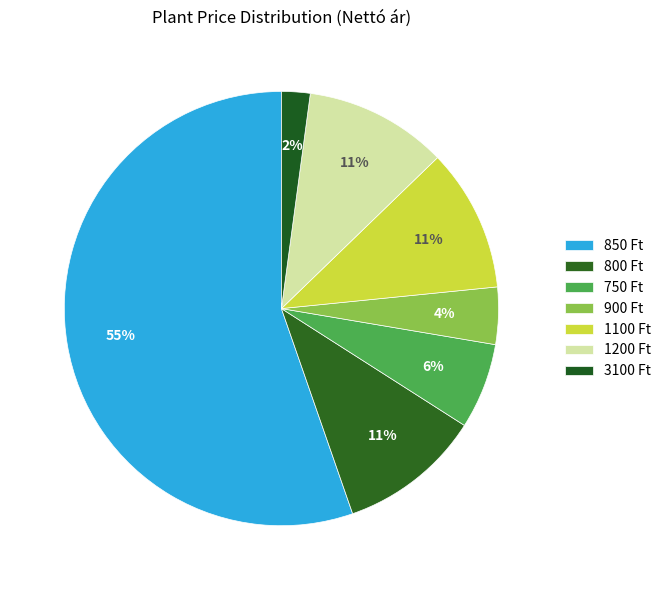

How many segments does this pie chart have?

7